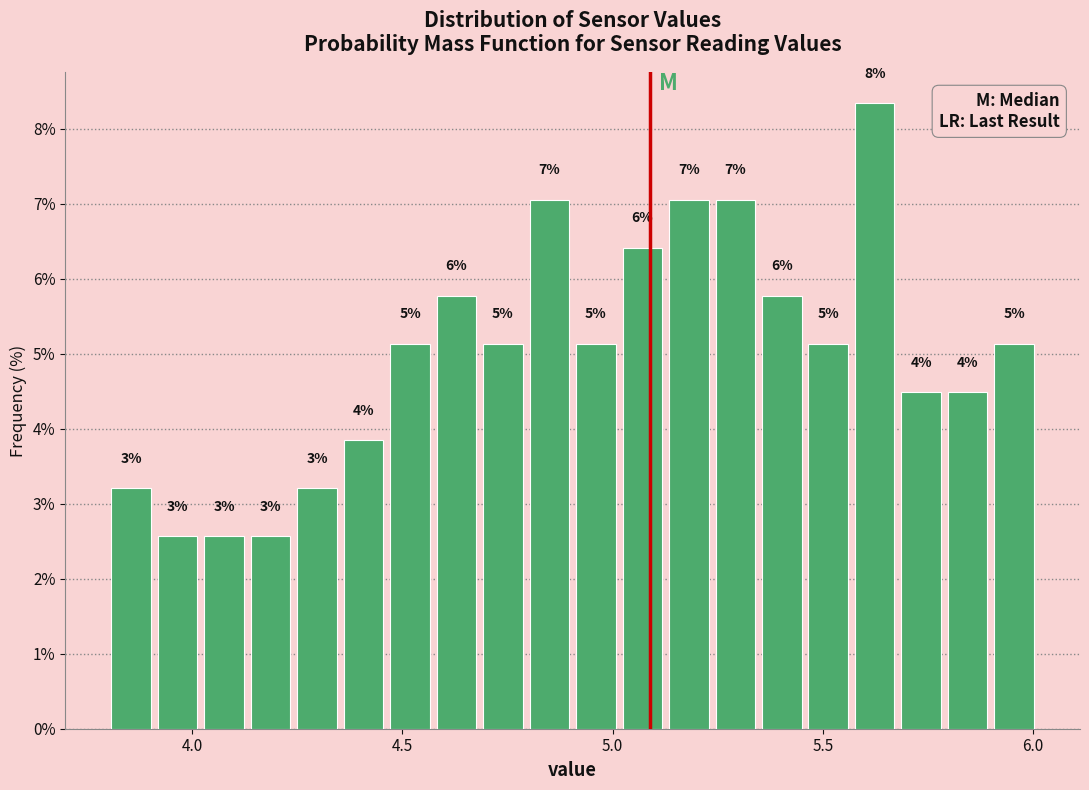

Around what value on the x-axis is the tallest bar? Give the approximate position of its centre, as read against the axis.

5.60